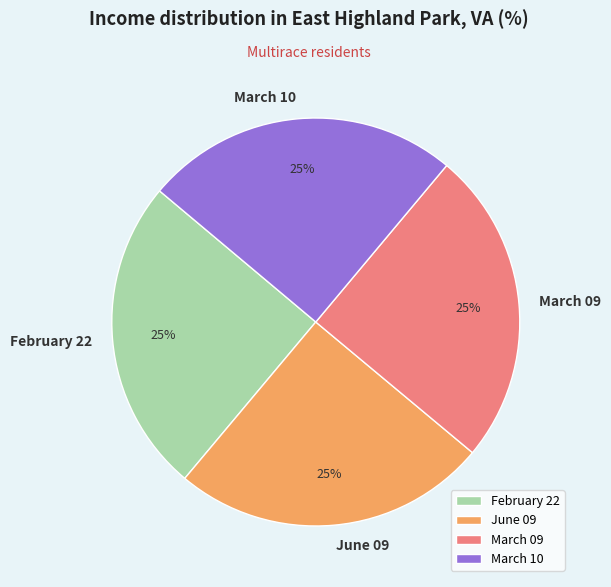

Does March 09 account for over 50% of the chart?

No